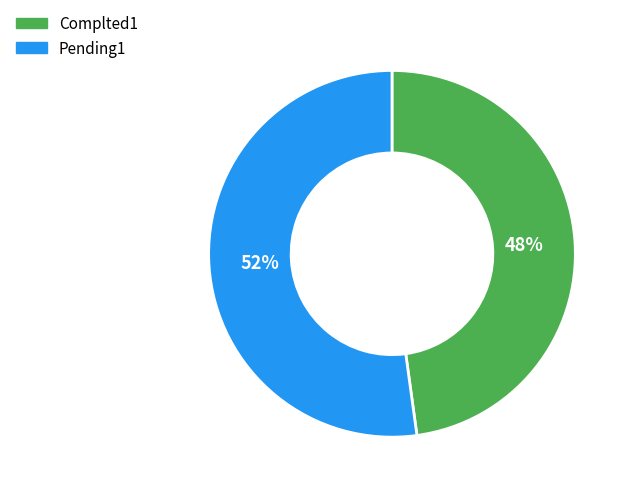

Do Pending1 and Complted1 together represent more than half of the pie?

Yes